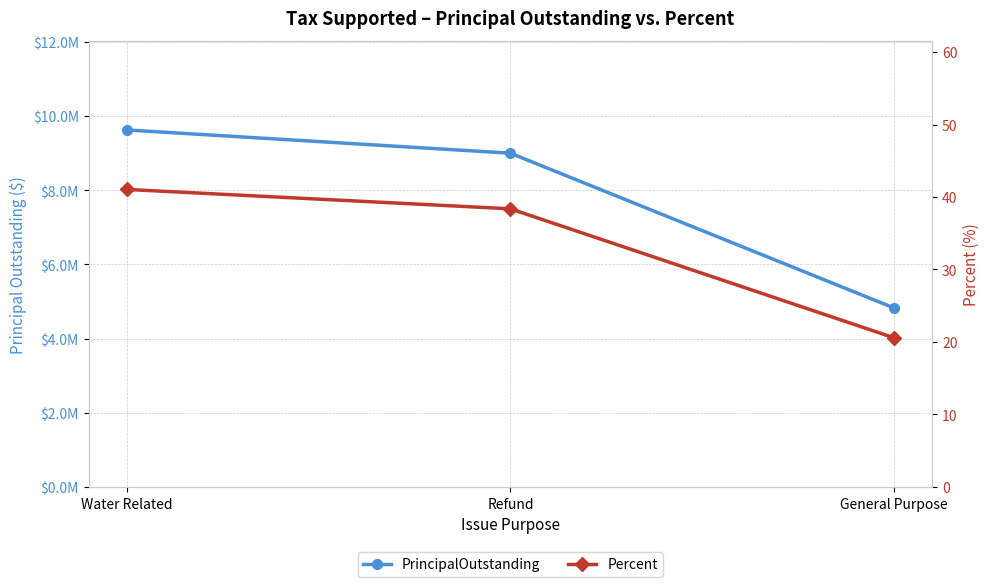

Count the PrincipalOutstanding values in the range 4825000 to 9621000.

3